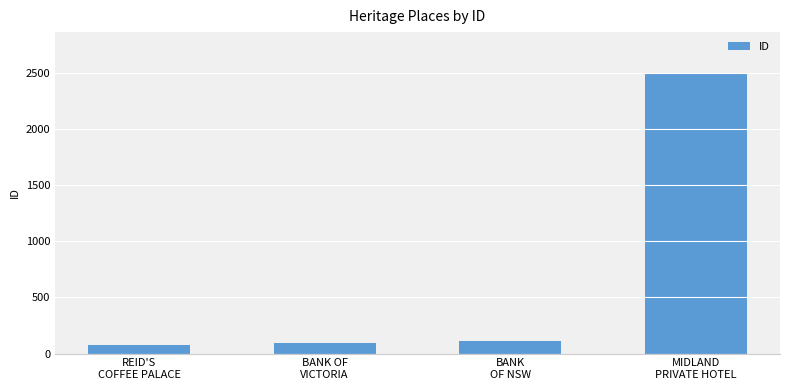

What is the average value?

693